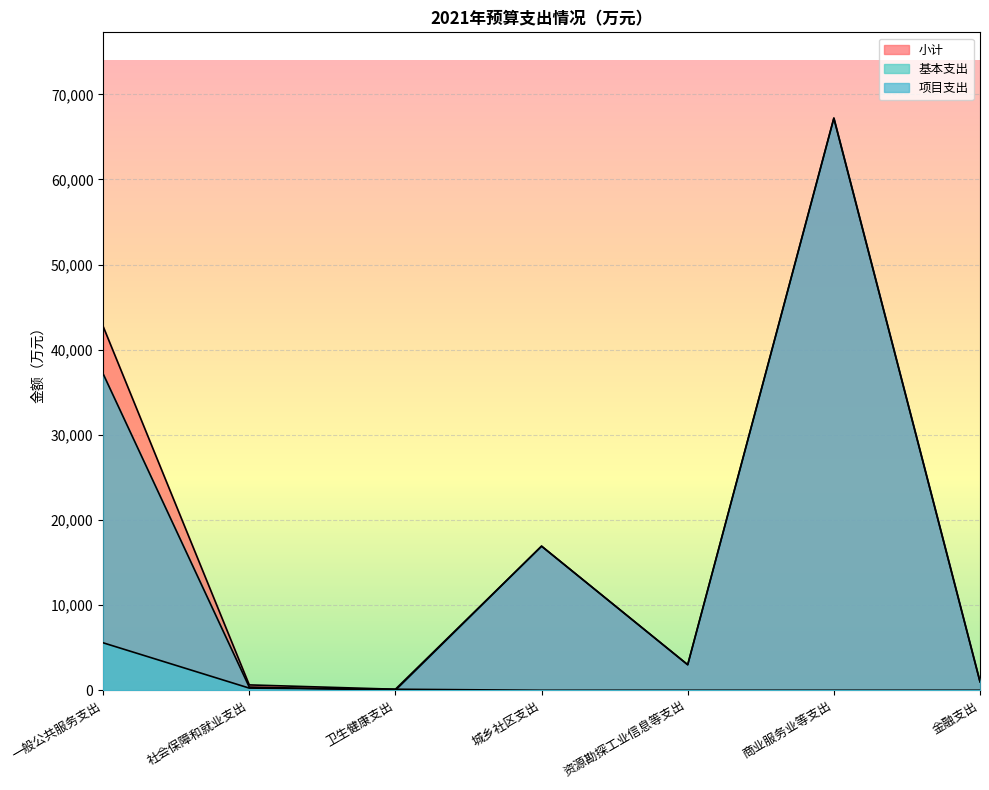

Read the 小计 value at 卫生健康支出.

121.4